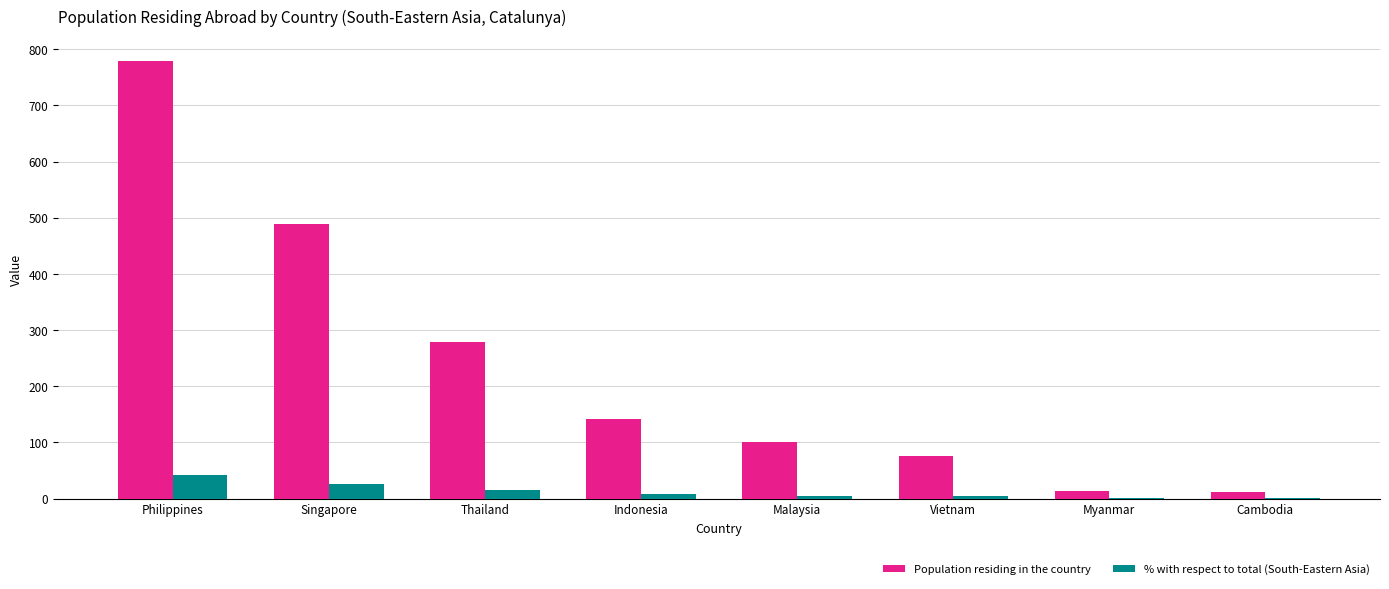

What is the sum of all % with respect to total (South-Eastern Asia) values?

99.9